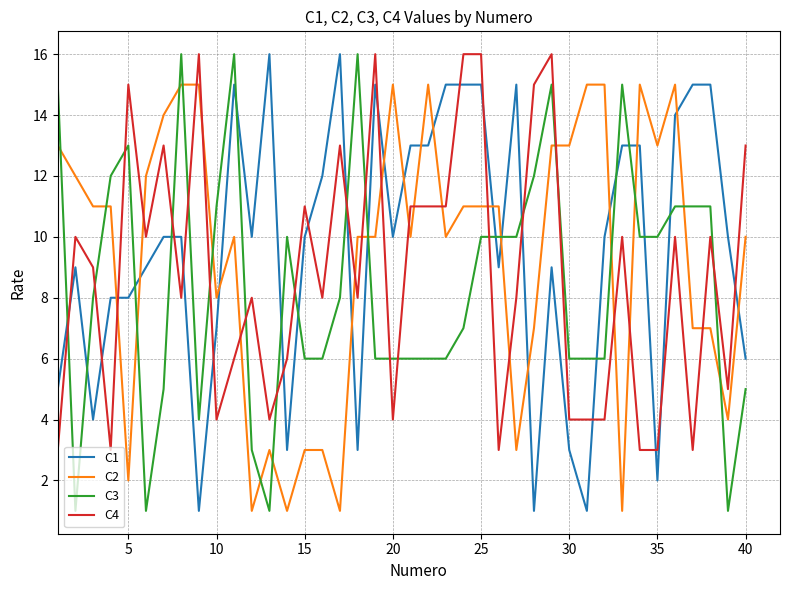

Which series ends up on top after the final intersection of C2 and C1?

C2